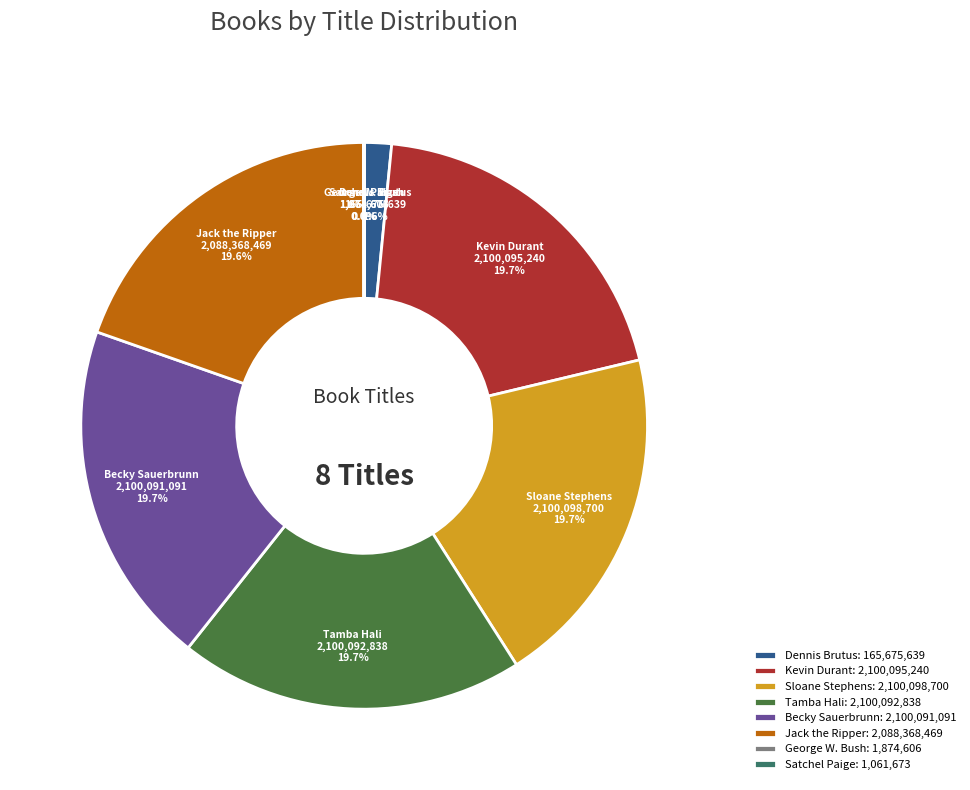

What portion of the pie excludes Becky Sauerbrunn?

80.3%